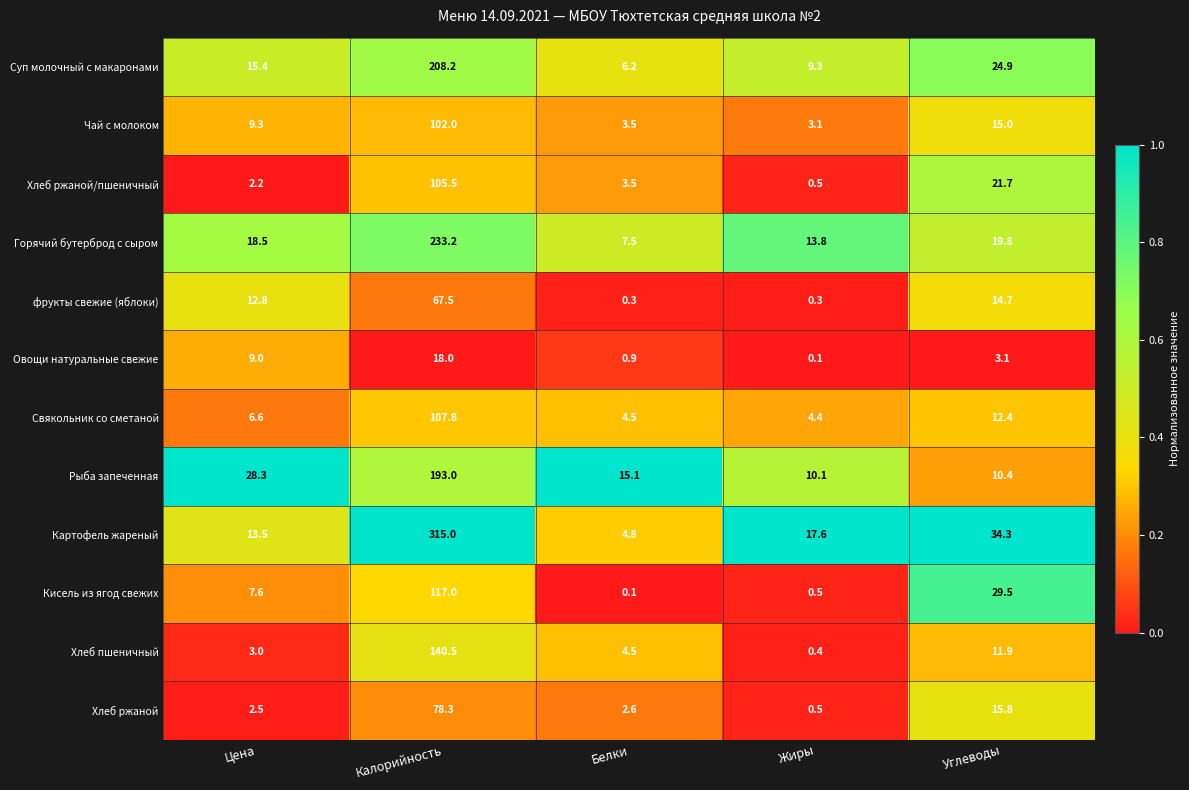

At how many categories does at least one series exceed 0?

5